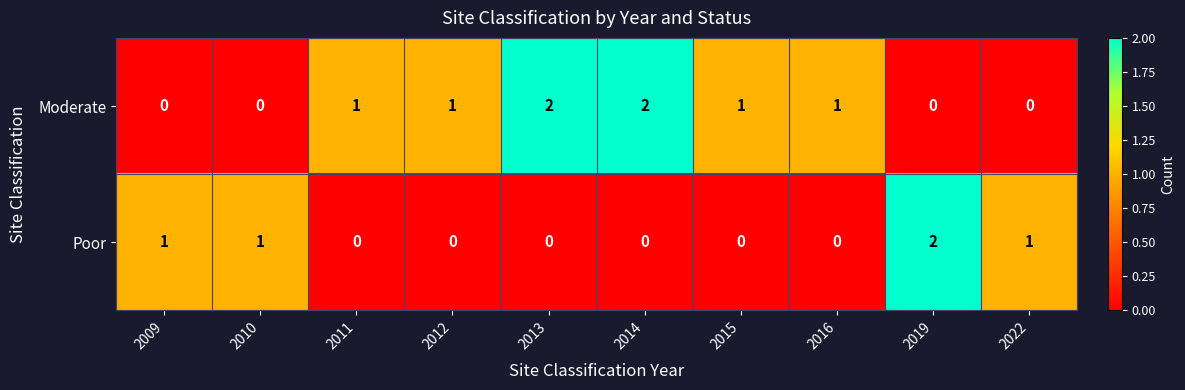

At which label does Poor reach its peak?

2019